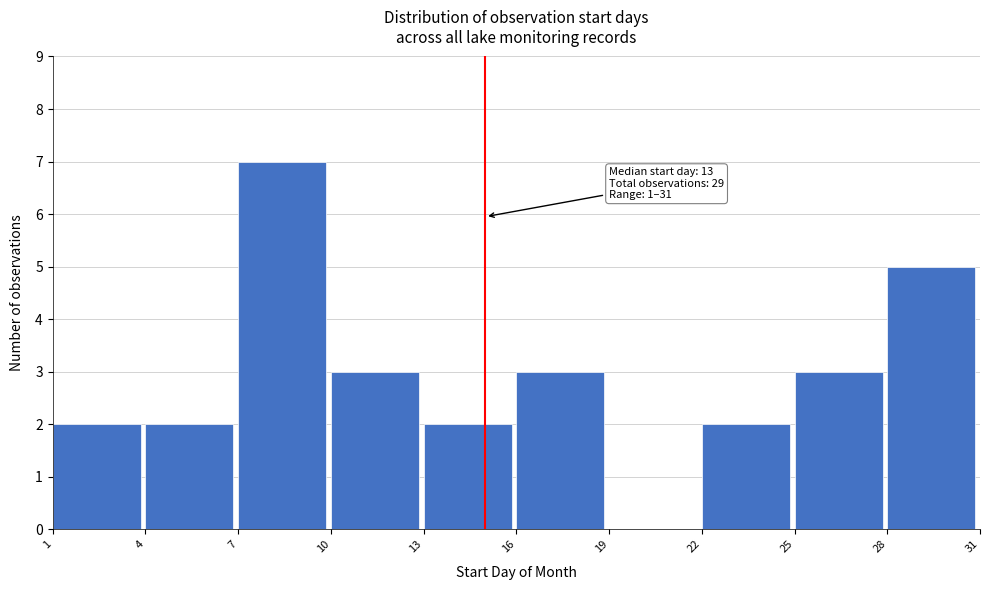

Which range on the x-axis has the tallest bar?

7 to 10